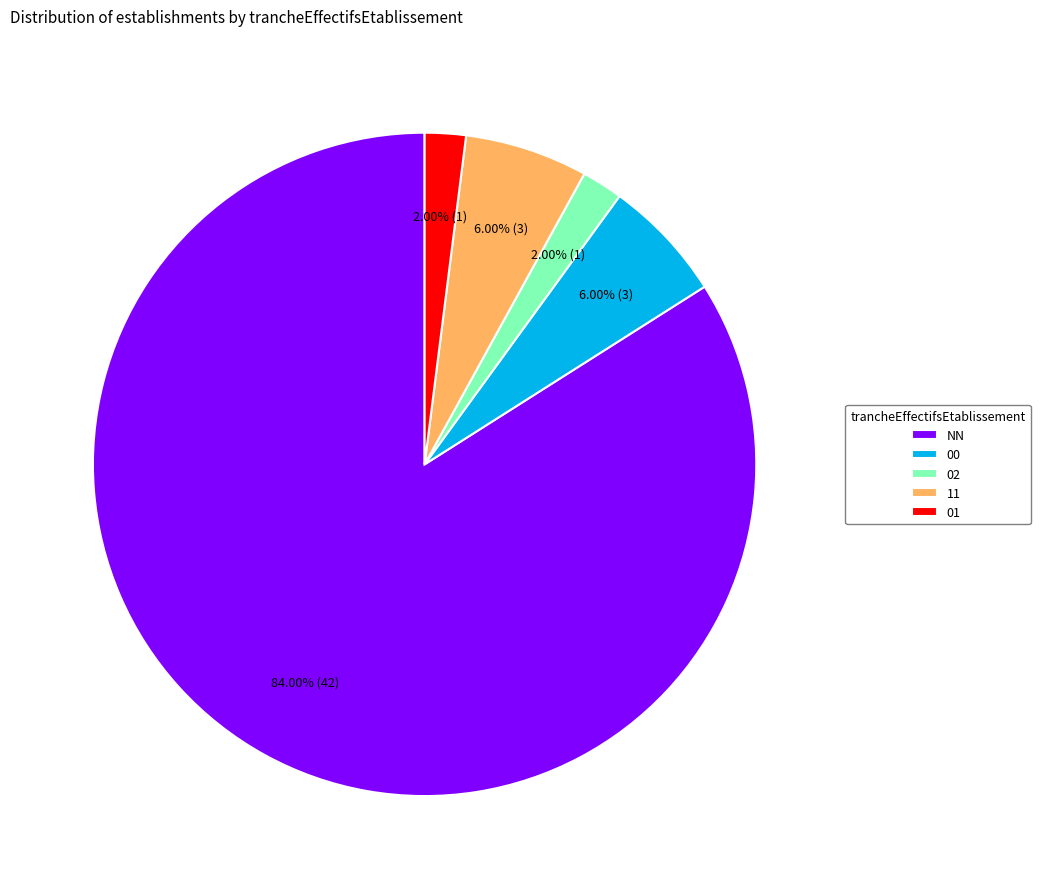

To the nearest percent, what is the difference between the largest and smallest slice percentages?

82%